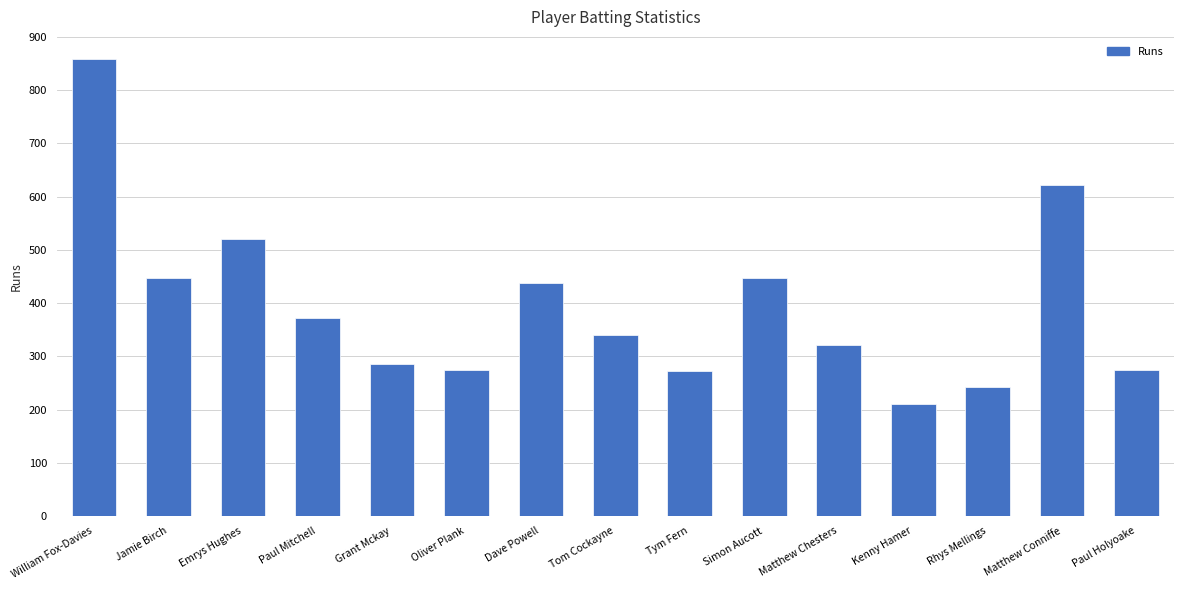

True or false: the data shows 103 at Paul Mitchell.

False